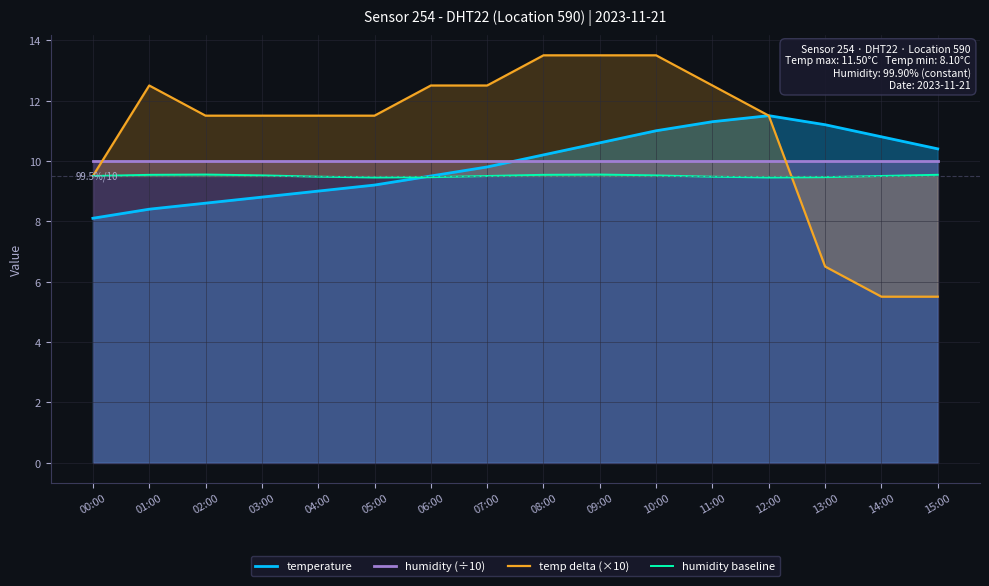

Count the number of categories in the chart.

16